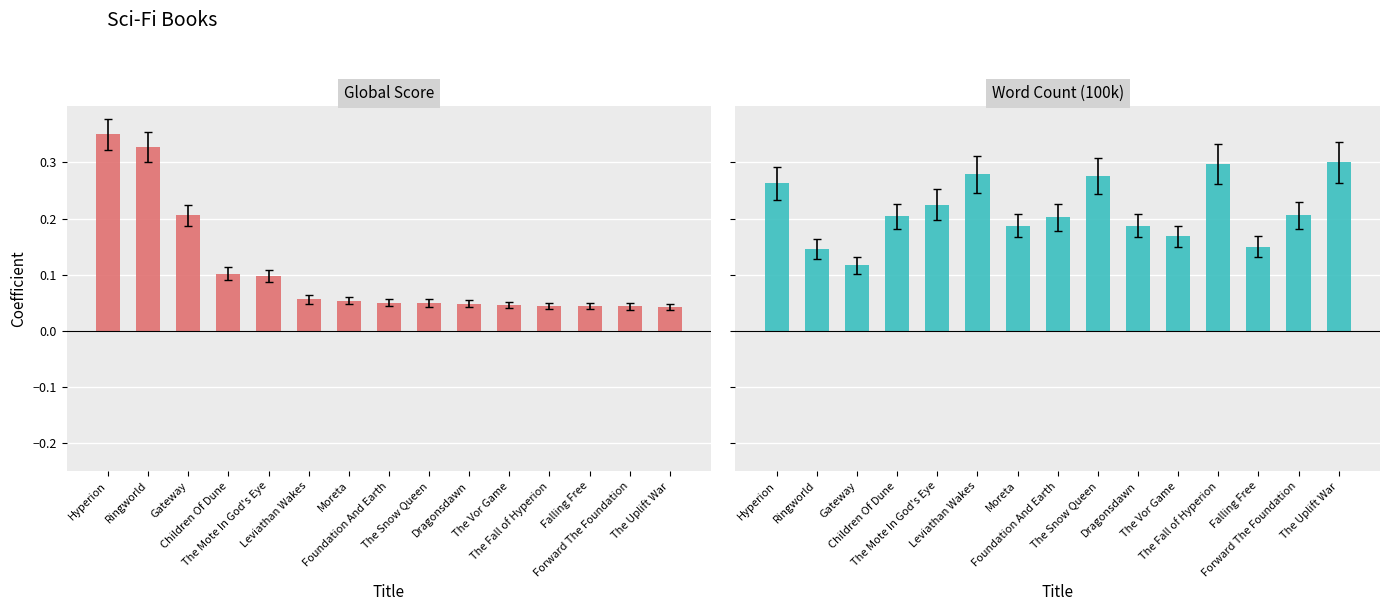

Reading left to right, transcribe all the data shown in this chart.

Global Score: Hyperion=0.3	Ringworld=0.3	Gateway=0.2	Children Of Dune=0.1	The Mote In God's Eye=0.1	Leviathan Wakes=0.1	Moreta=0.1	Foundation And Earth=0.0	The Snow Queen=0.0	Dragonsdawn=0.0	The Vor Game=0.0	The Fall of Hyperion=0.0	Falling Free=0.0	Forward The Foundation=0.0	The Uplift War=0.0
Word Count (100k): Hyperion=0.3	Ringworld=0.1	Gateway=0.1	Children Of Dune=0.2	The Mote In God's Eye=0.2	Leviathan Wakes=0.3	Moreta=0.2	Foundation And Earth=0.2	The Snow Queen=0.3	Dragonsdawn=0.2	The Vor Game=0.2	The Fall of Hyperion=0.3	Falling Free=0.1	Forward The Foundation=0.2	The Uplift War=0.3